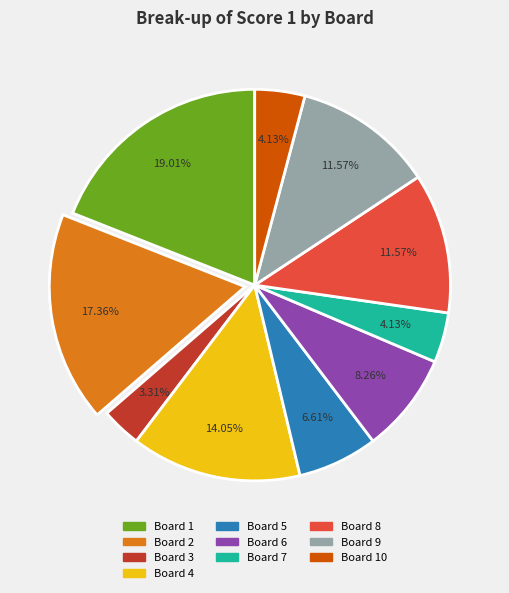

Is there a majority slice in this chart?

No